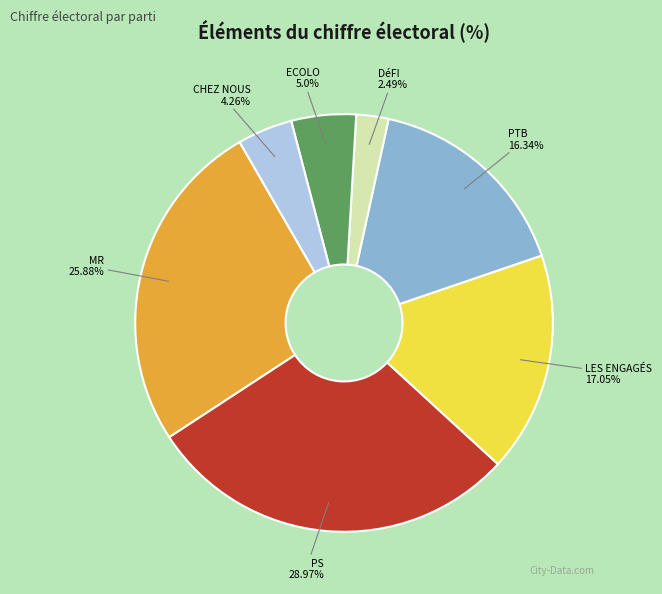

Approximately how many times larger is the value at PTB compared to LES ENGAGÉS?

1.0